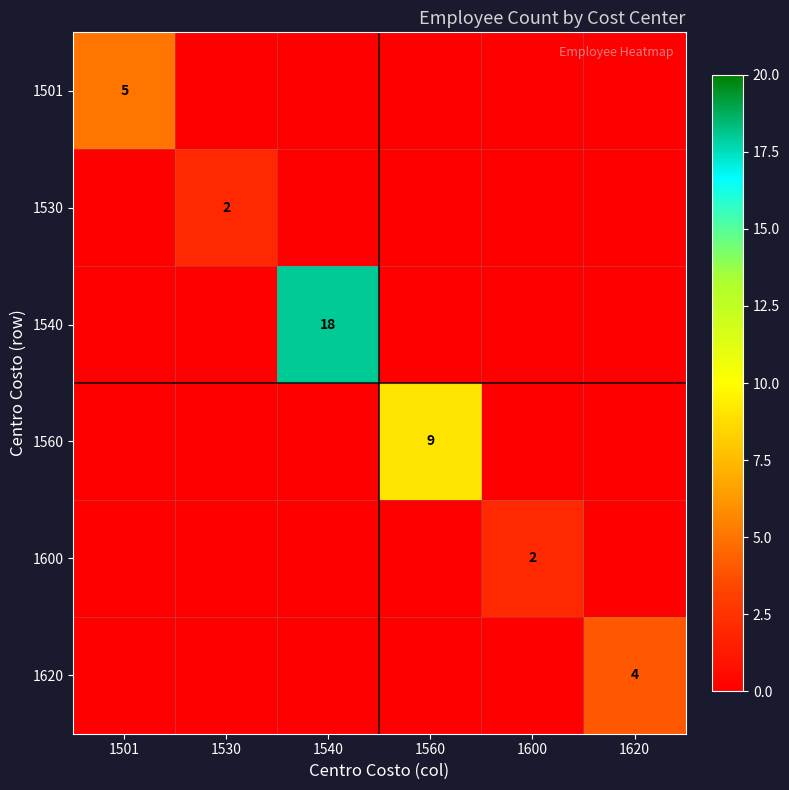

The value of 1530 at 1530 is 1. True or false?

False